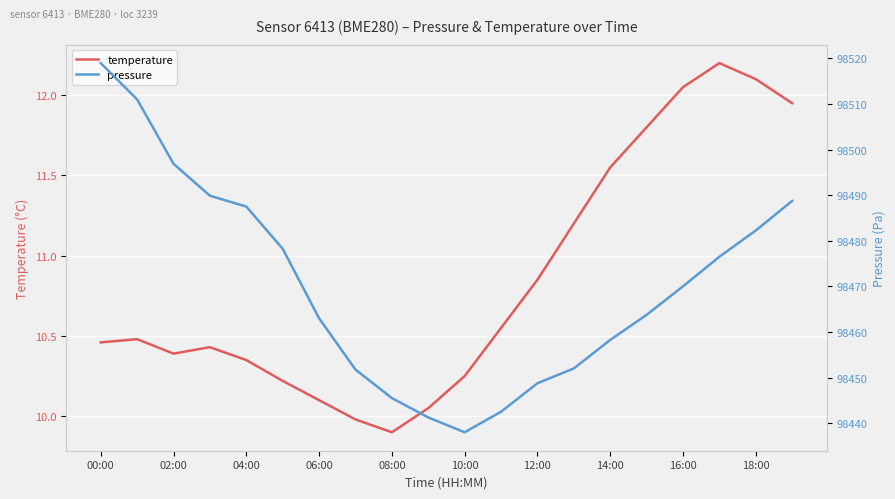

Which category has the lowest value in the temperature series?

08:00